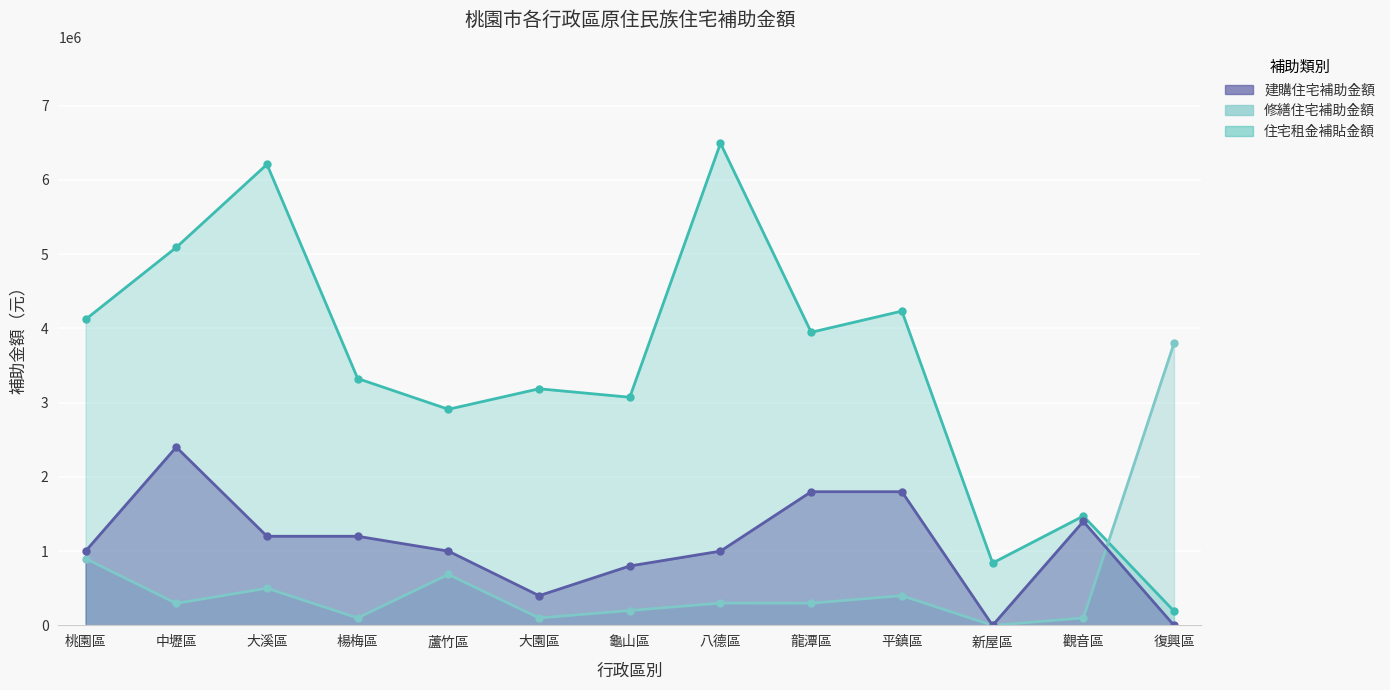

Which series ends up on top after the final intersection of 修繕住宅補助金額 and 住宅租金補貼金額?

修繕住宅補助金額